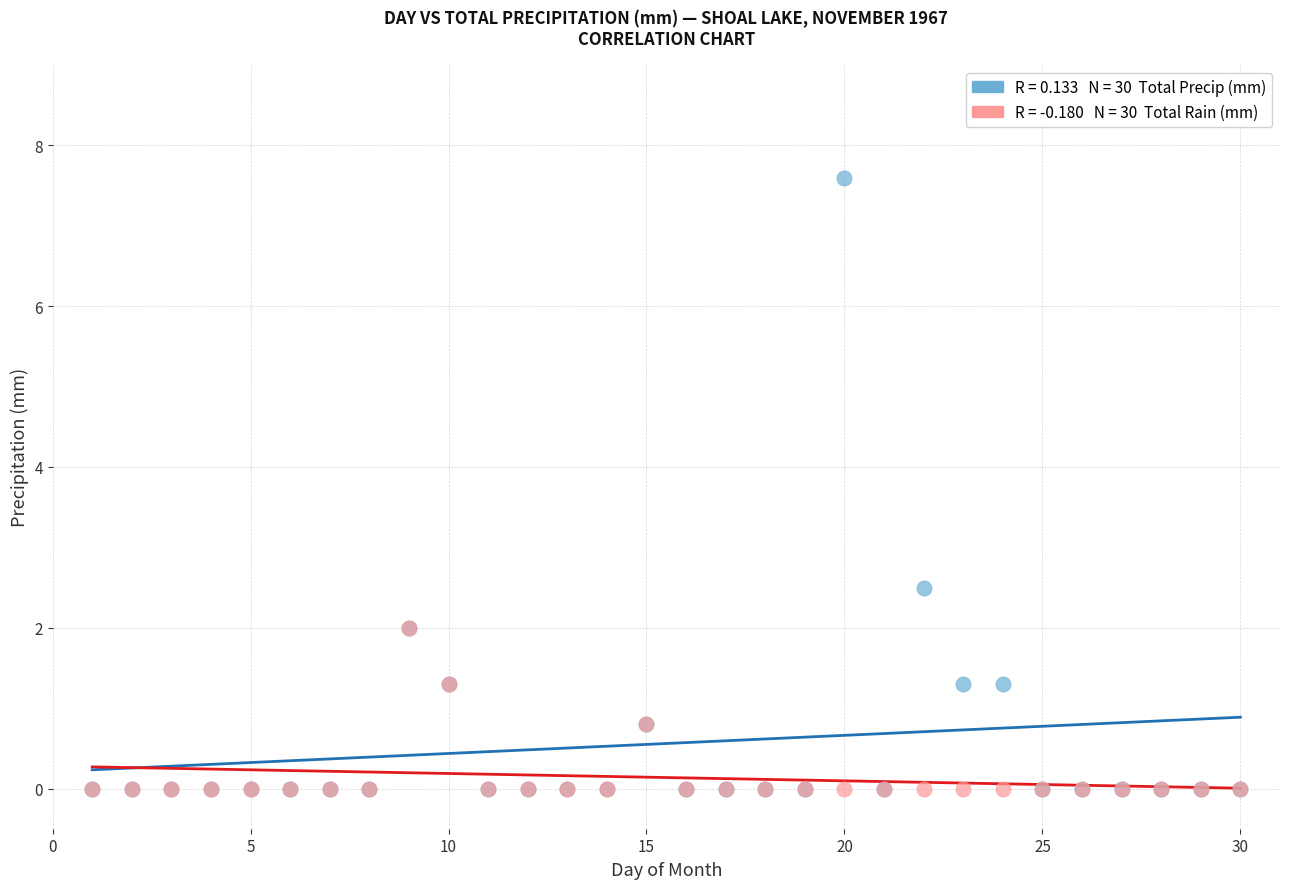

Across all series, what Y value is closest to 3?

2.5